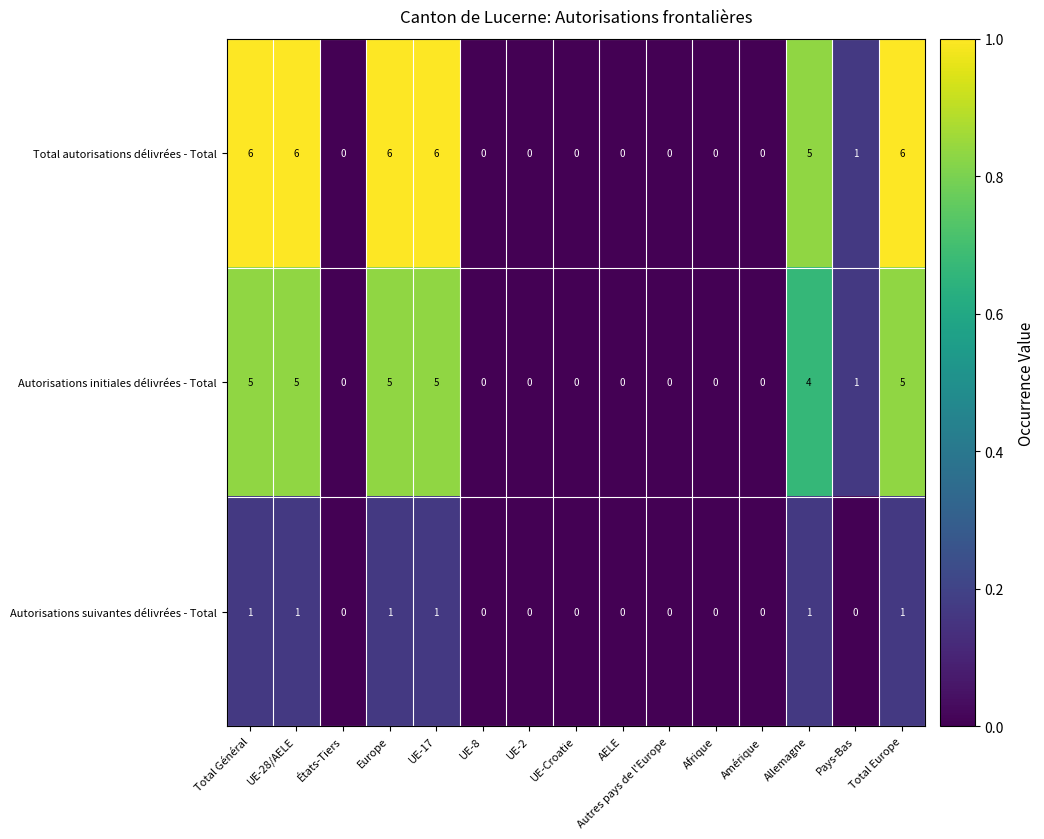

At Europe, list the series in order from largest to smallest.

Total autorisations délivrées - Total, Autorisations initiales délivrées - Total, Autorisations suivantes délivrées - Total